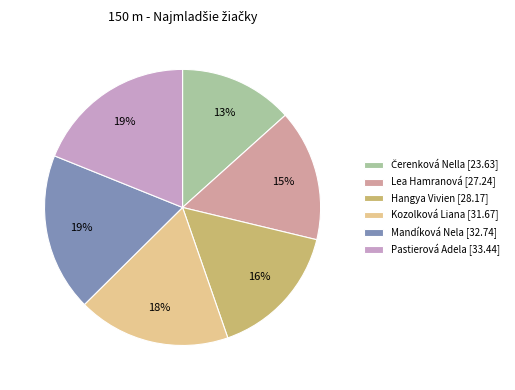

Combined, do Mandíková Nela [32.74] and Pastierová Adela [33.44] account for over 50%?

No